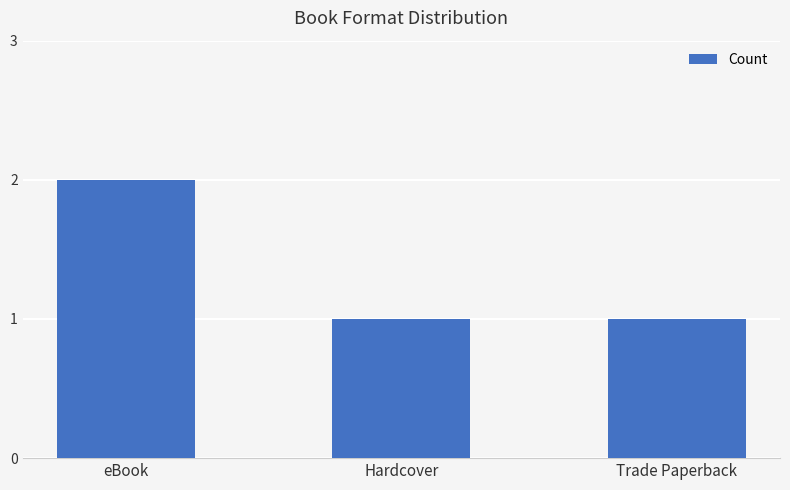

What position from the left is eBook?

1